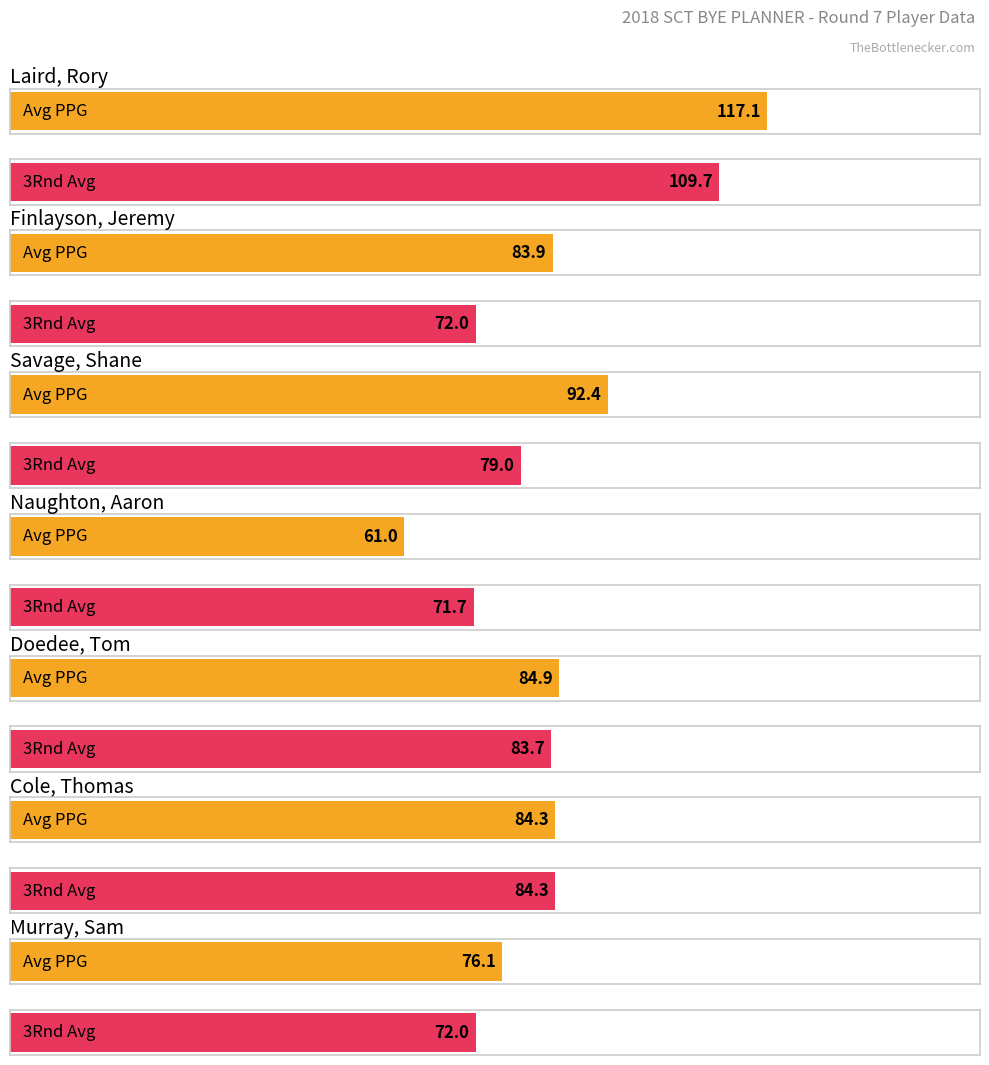

Is the value of 3Rnd Avg at Doedee, Tom greater than the value of Average utilization at Savage, Shane?

No